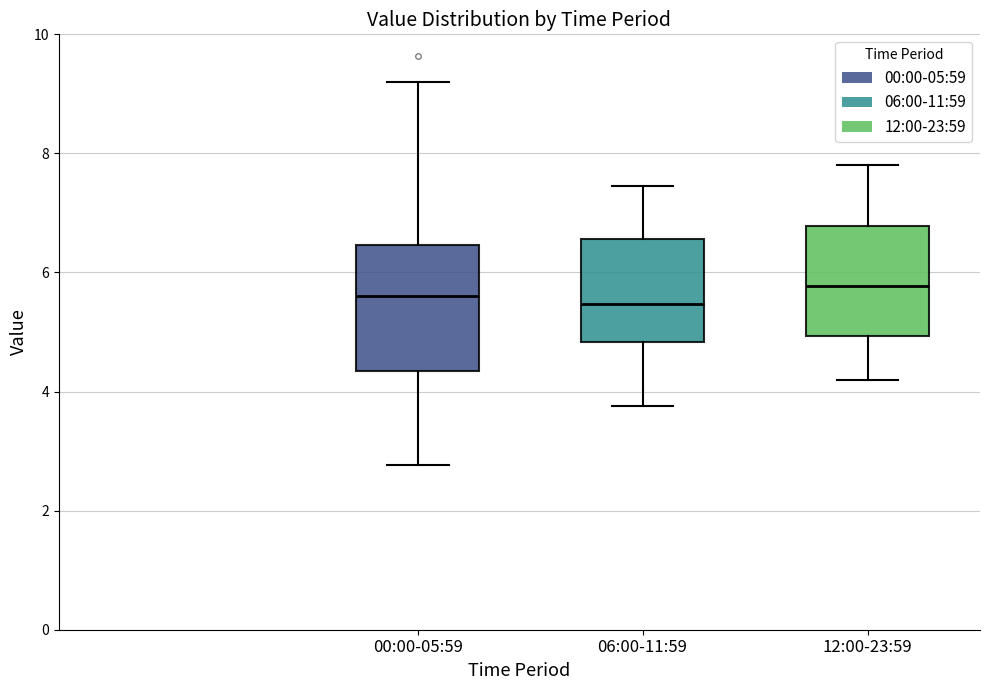

Where is the lower edge of the box for 12:00-23:59 on the y-axis? The values are not printed on the chart, so give them approximately, as read against the axis.

5.0